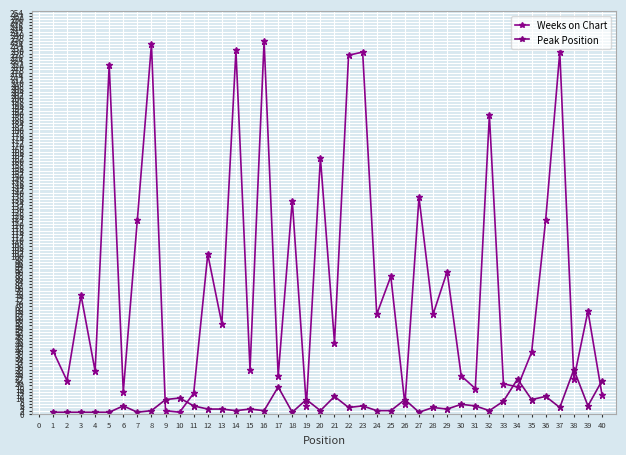

What is the sum of the Peak Position values at 10 and 33?

18